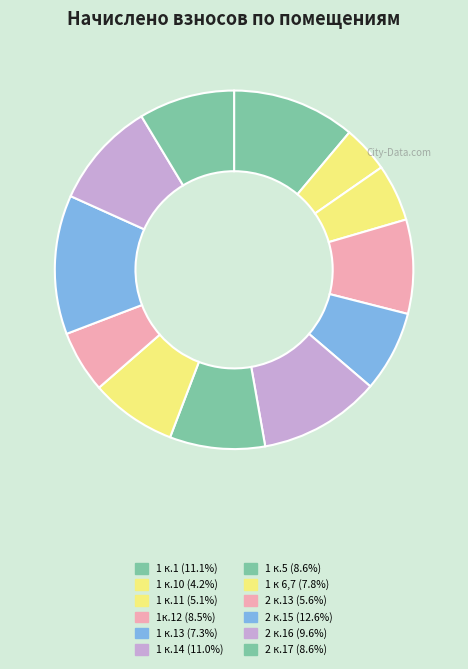

Does any single category account for the majority?

No